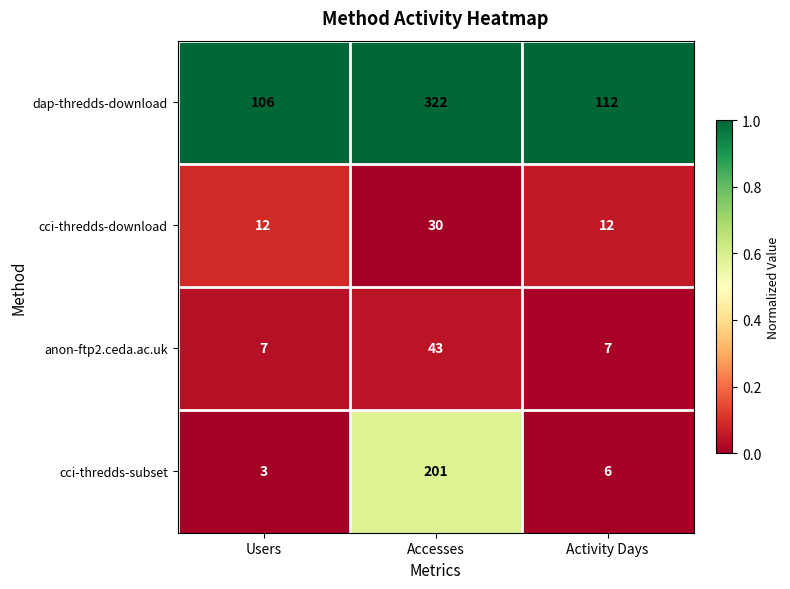

What is the maximum value shown in the chart?

322